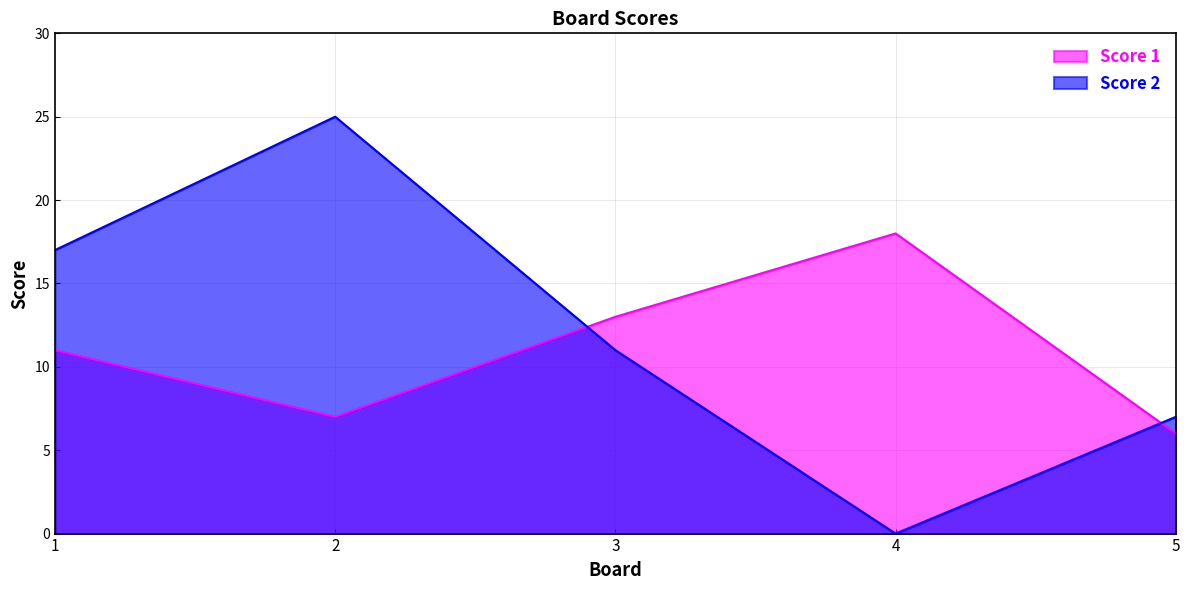

Reading right to left, transcribe all the data shown in this chart.

Score 1: 5=6	4=18	3=13	2=7	1=11
Score 2: 5=7	4=0	3=11	2=25	1=17